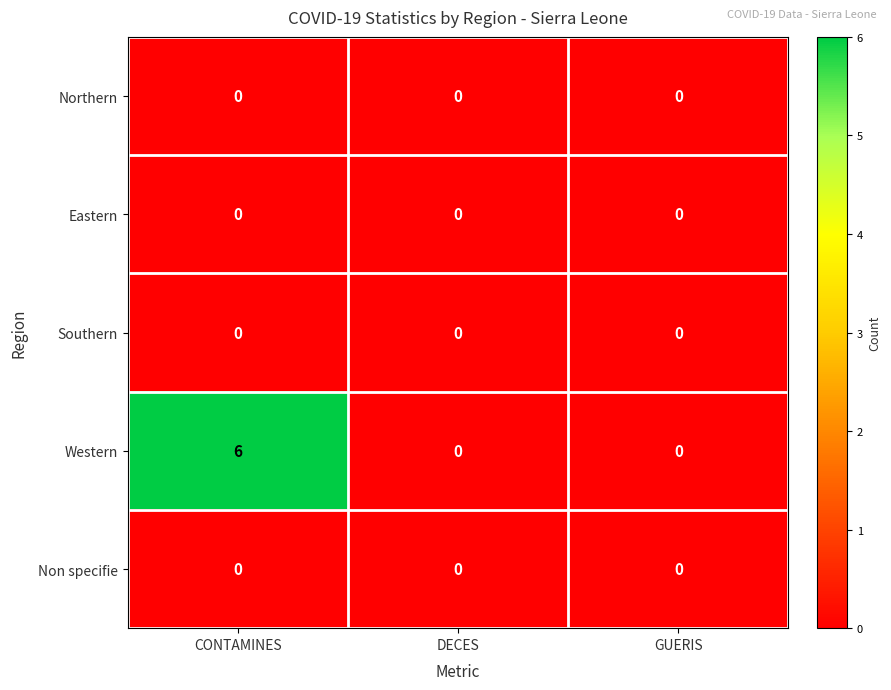

Which series changed the most between CONTAMINES and DECES?

Western